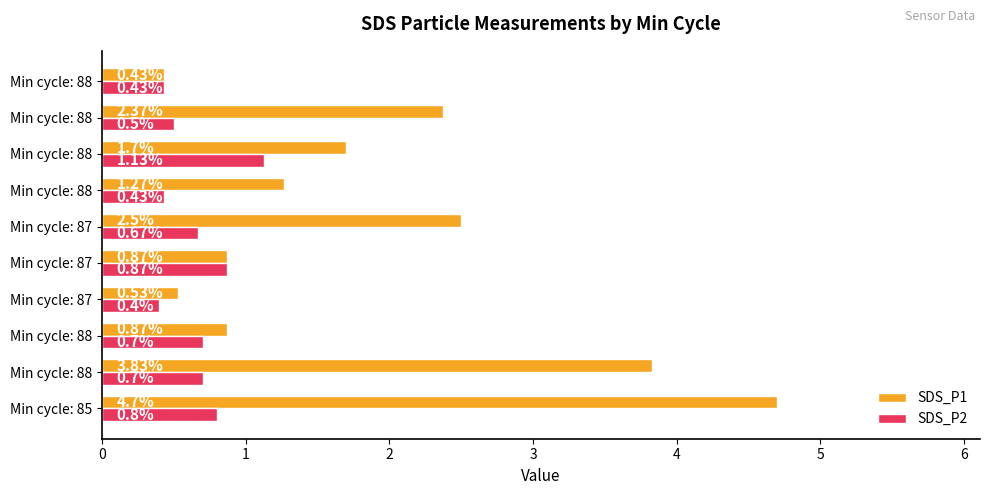

Count the number of data series in this chart.

2